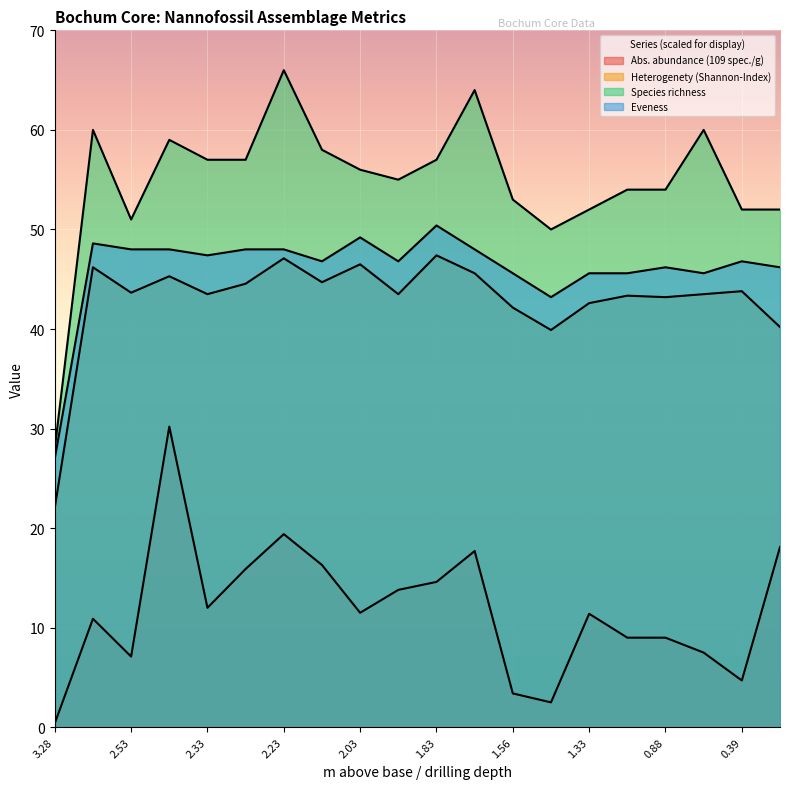

What position from the left is 0.88?

17